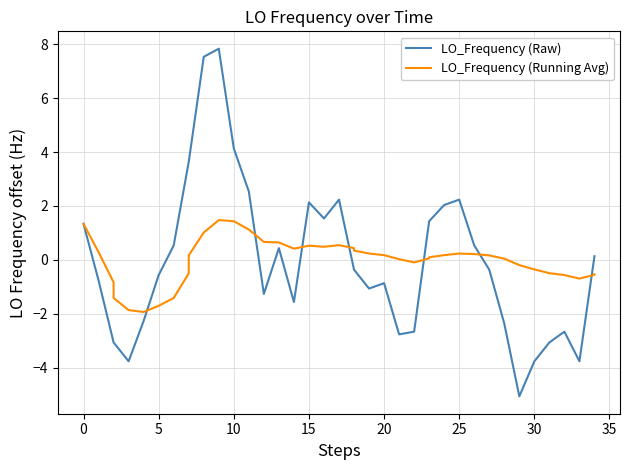

How many interior local valleys does the LO_Frequency (Raw) series have?

8